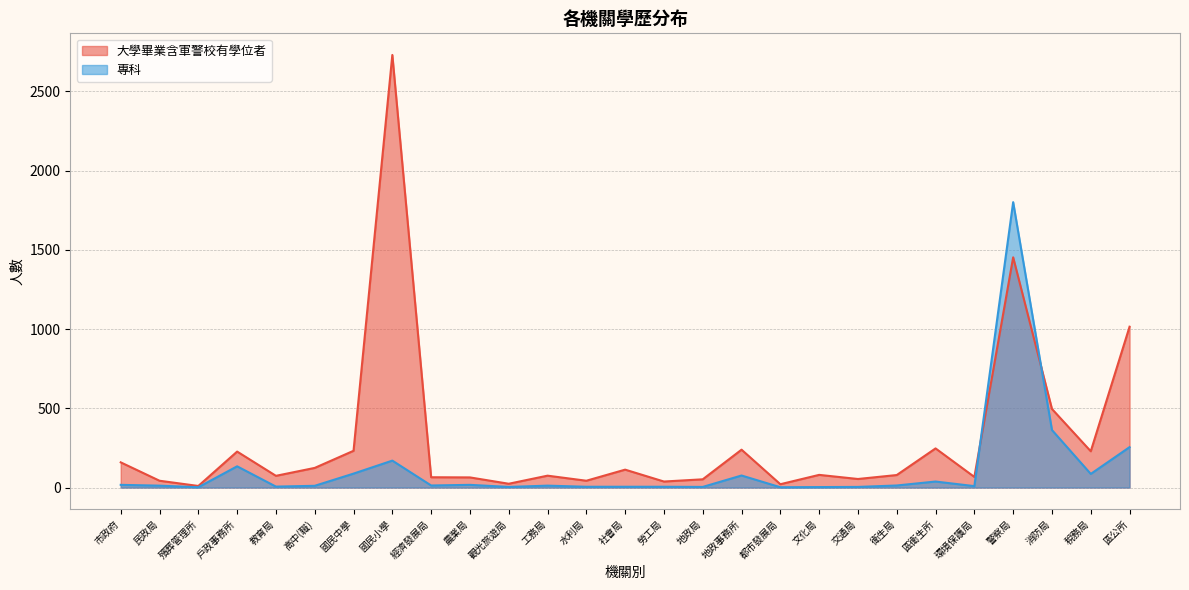

What is the difference between the maximum and second lowest values in the 大學畢業含軍警校有學位者 series?

2709